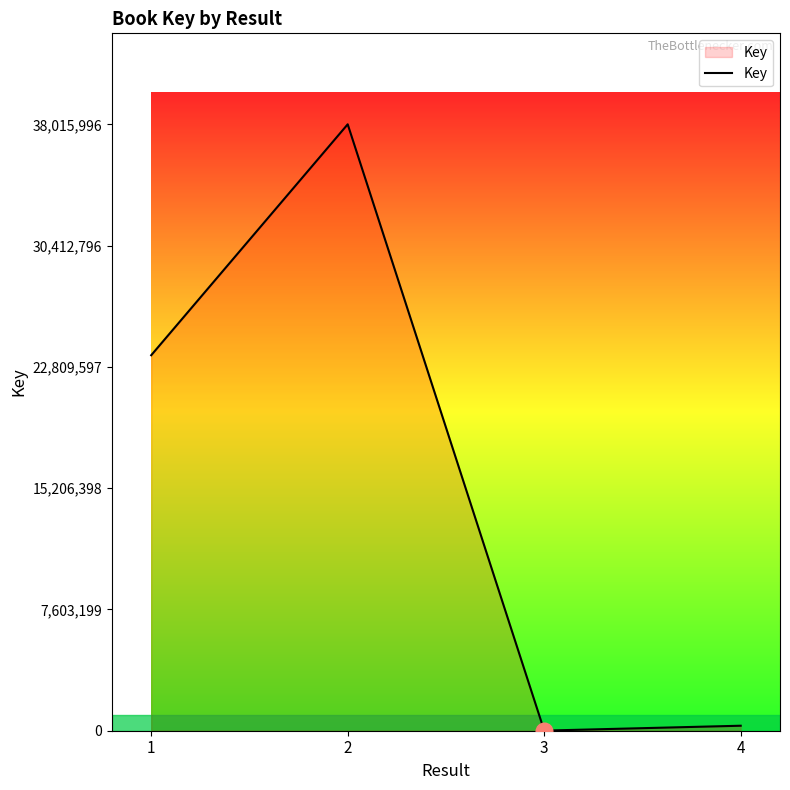

What is the difference between the values at 3 and 4?

307228